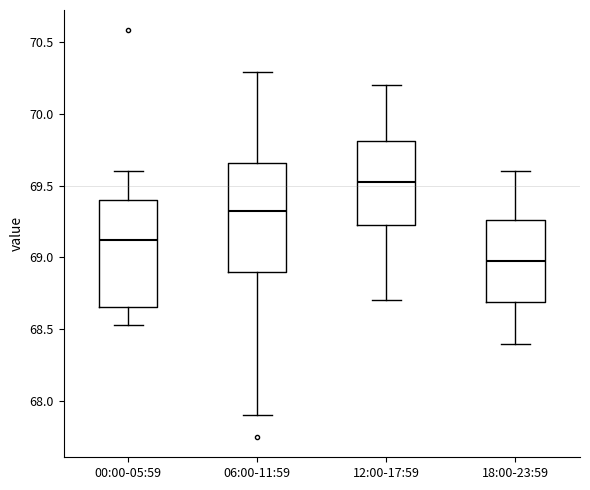

Where does the median line of the box for 00:00-05:59 sit on the y-axis? The values are not printed on the chart, so give them approximately, as read against the axis.

69.10